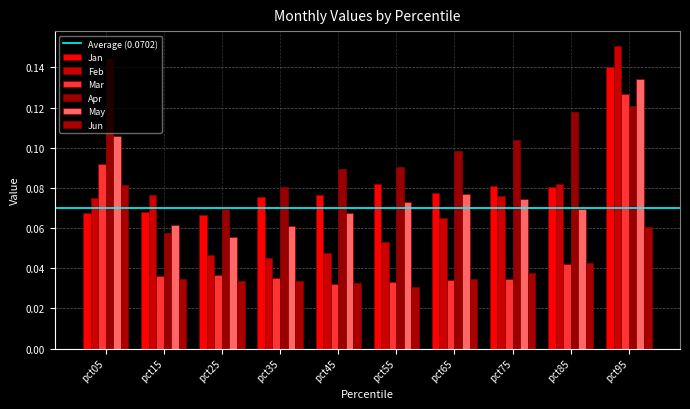

At which label is Jun closest to 0?

pct55